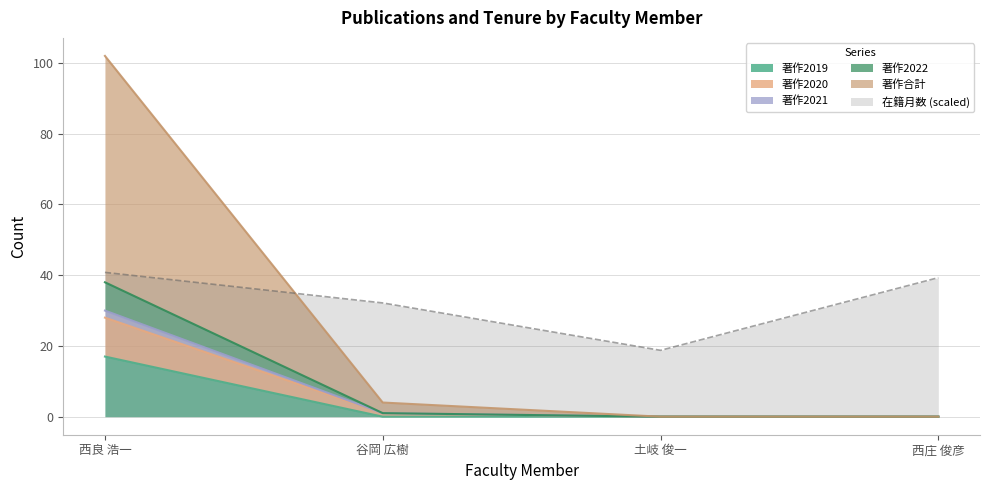

What is the label of the 1st point from the left?

西良 浩一